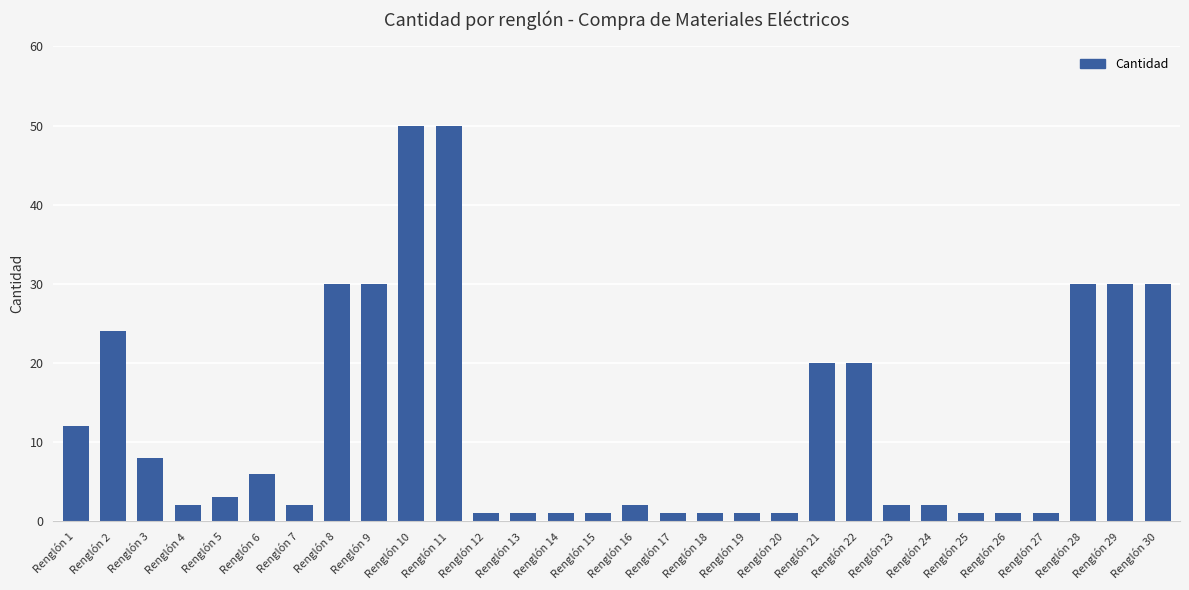

What is the value of the 10th bar from the left?

50